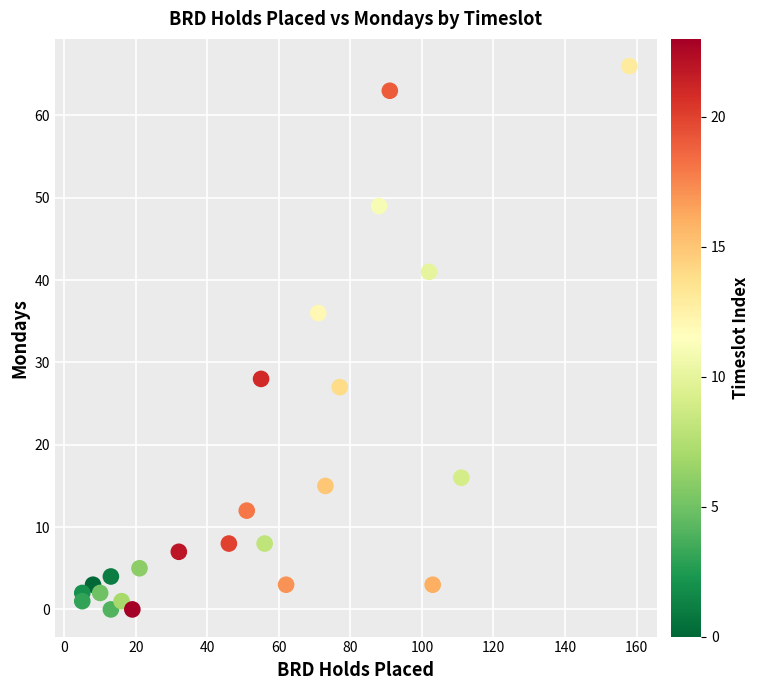

What Y value in the scatter plot is closest to 33?

36